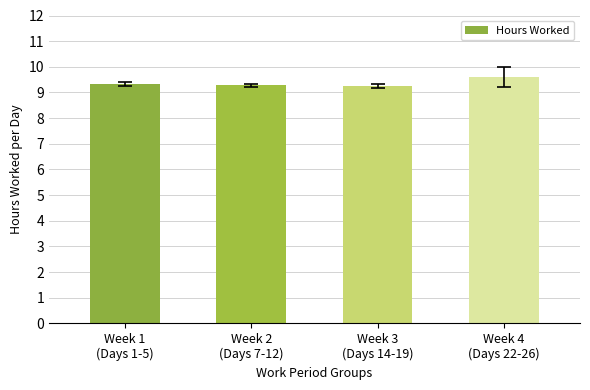

Approximately how many times larger is the value at Week 3
(Days 14-19) compared to Week 4
(Days 22-26)?

1.0